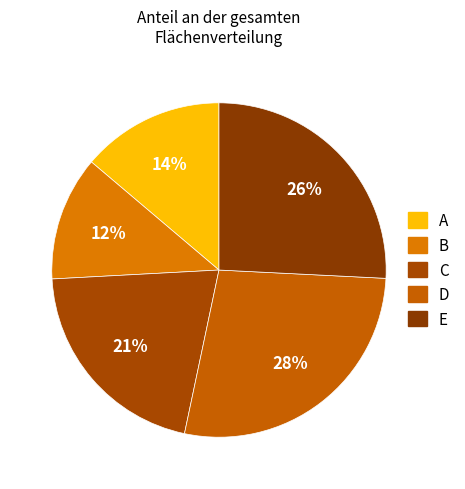

Rank the categories by value from highest to lowest.

D, E, C, A, B